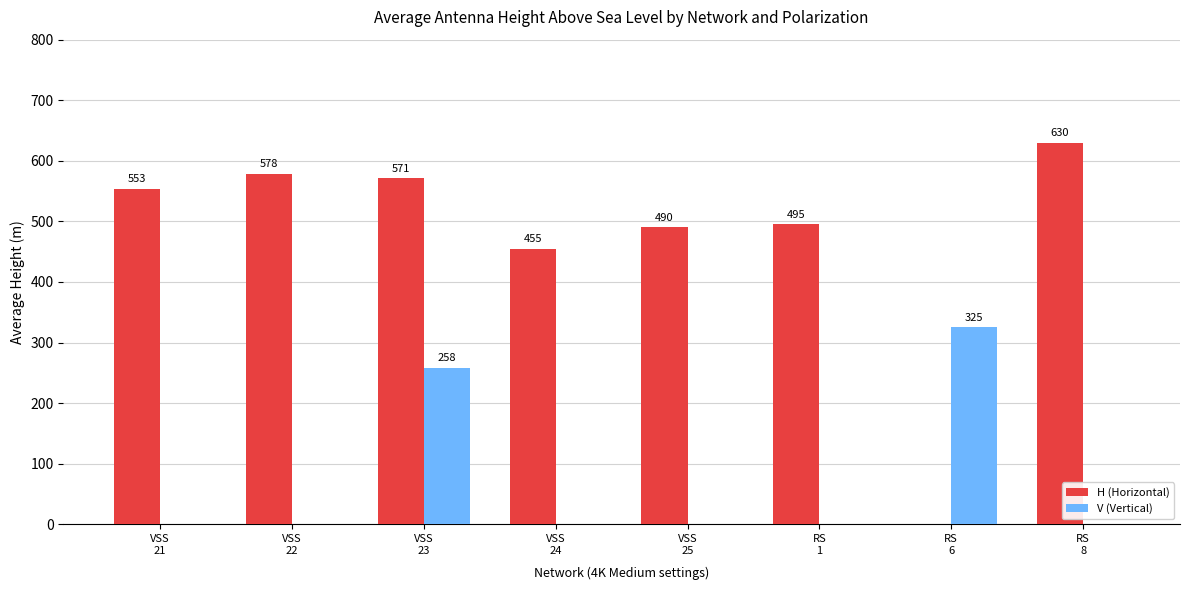

What is the total value across all series at VSS
25?

490